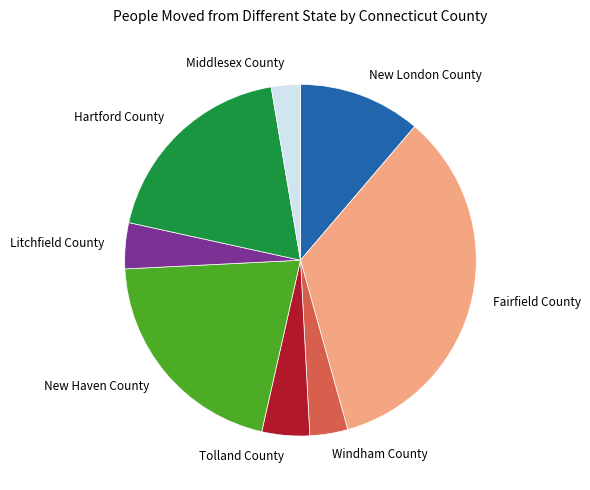

What is the ratio of the value at Middlesex County to the value at New Haven County?

0.1